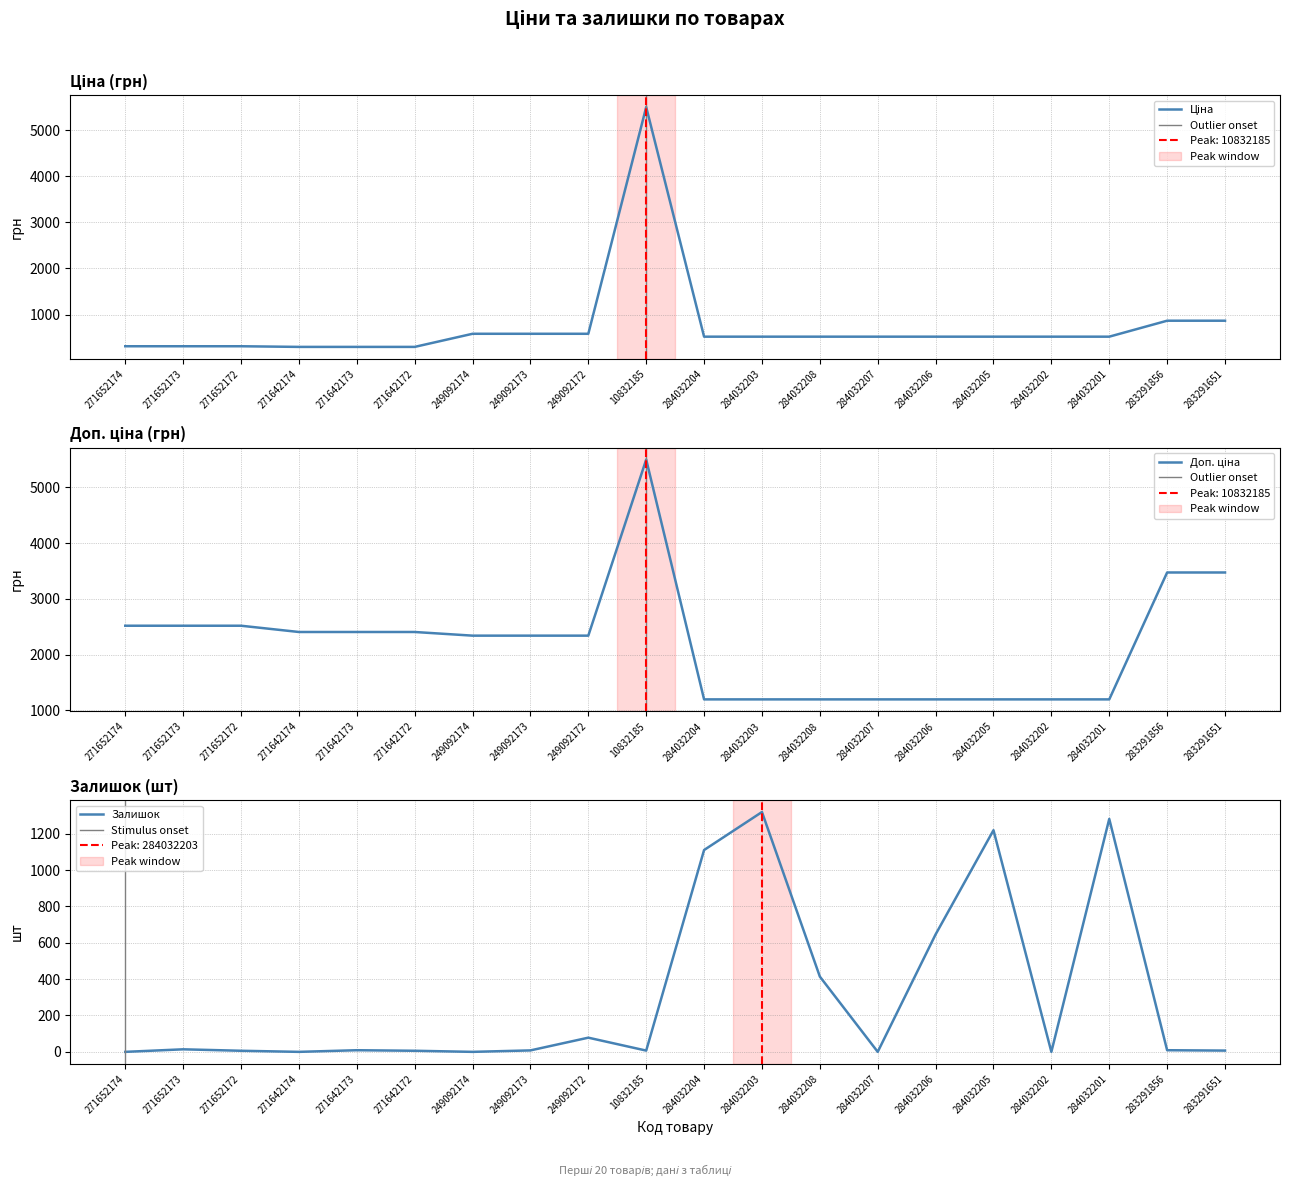

Which series has the widest spread of values?

Ціна